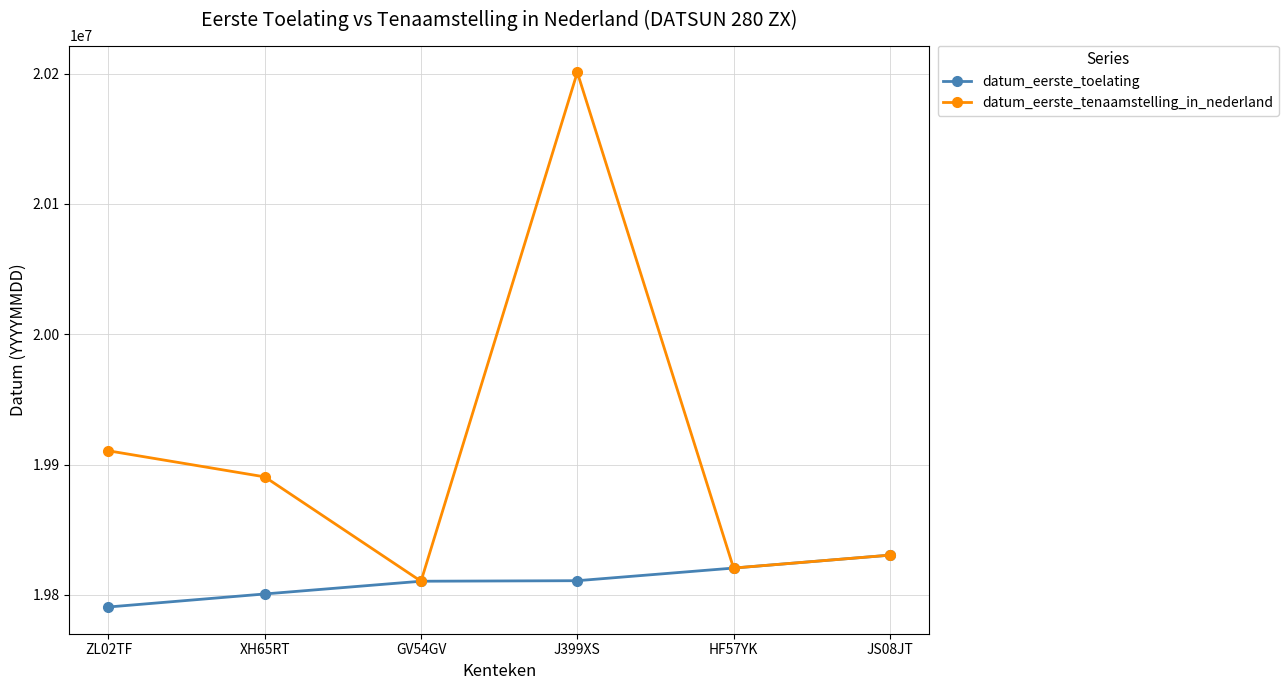

What is the average value of the datum_eerste_toelating series?

19810568